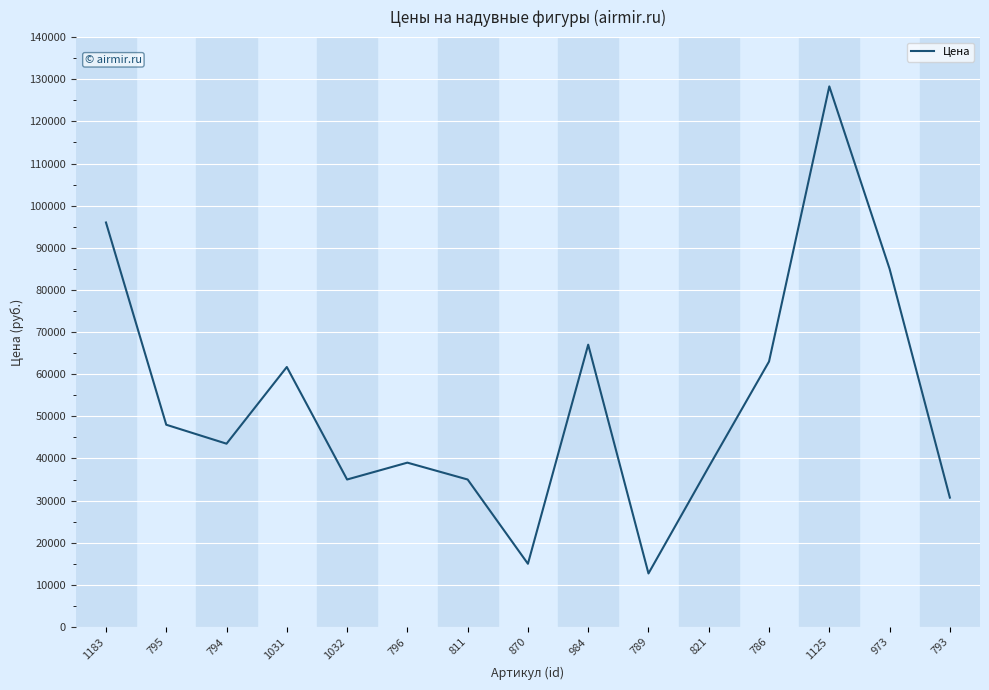

Read the value at 789, to the nearest 100.

12700